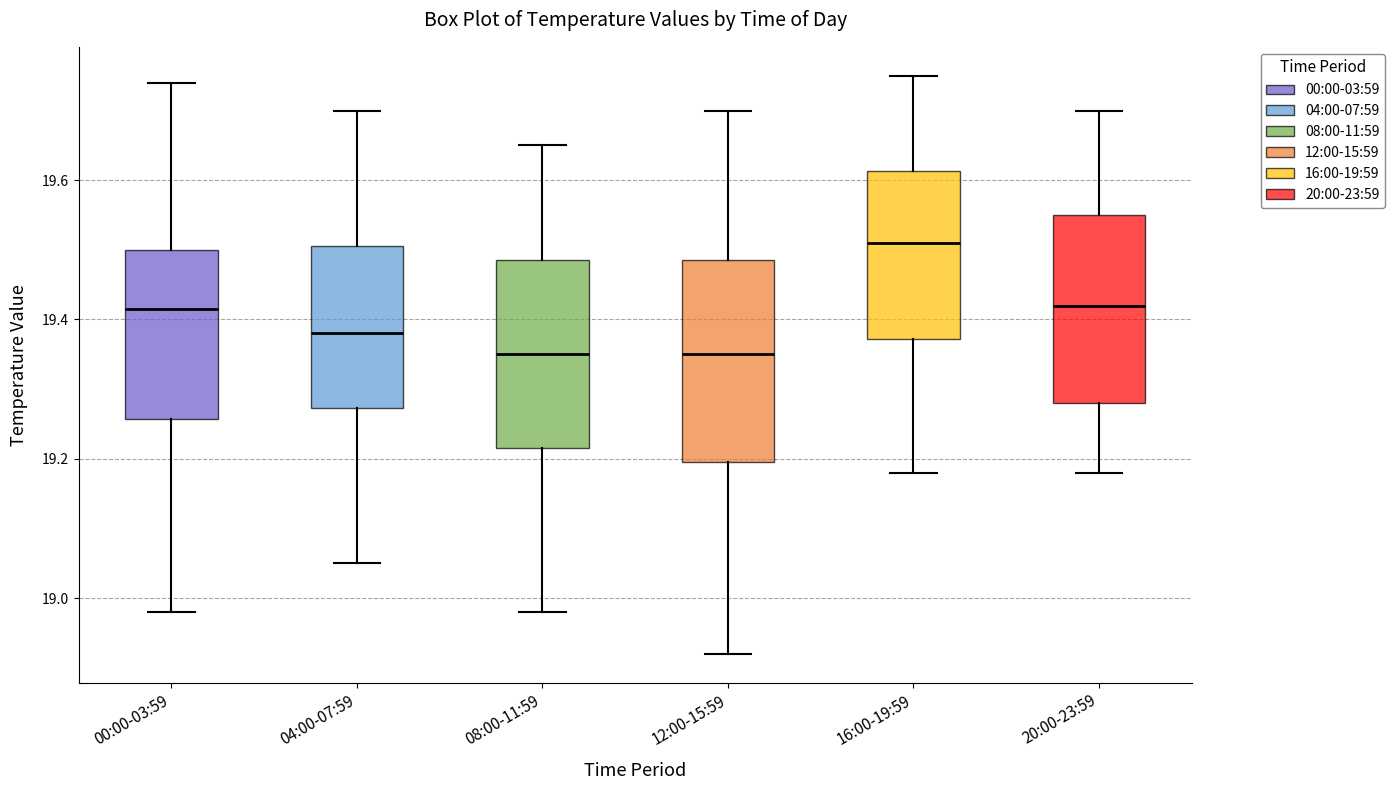

Which box's median line is the highest?

16:00-19:59